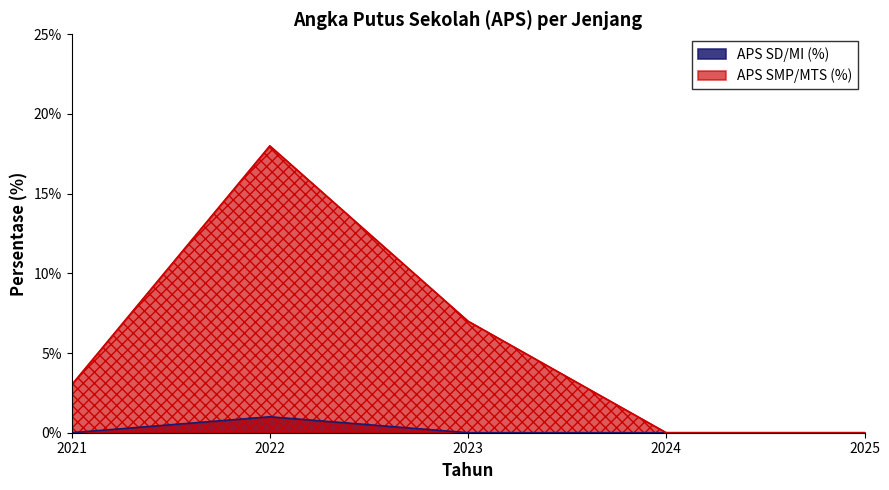

Rank the series by their maximum value, from lowest to highest.

APS SD/MI (%), APS SMP/MTS (%)